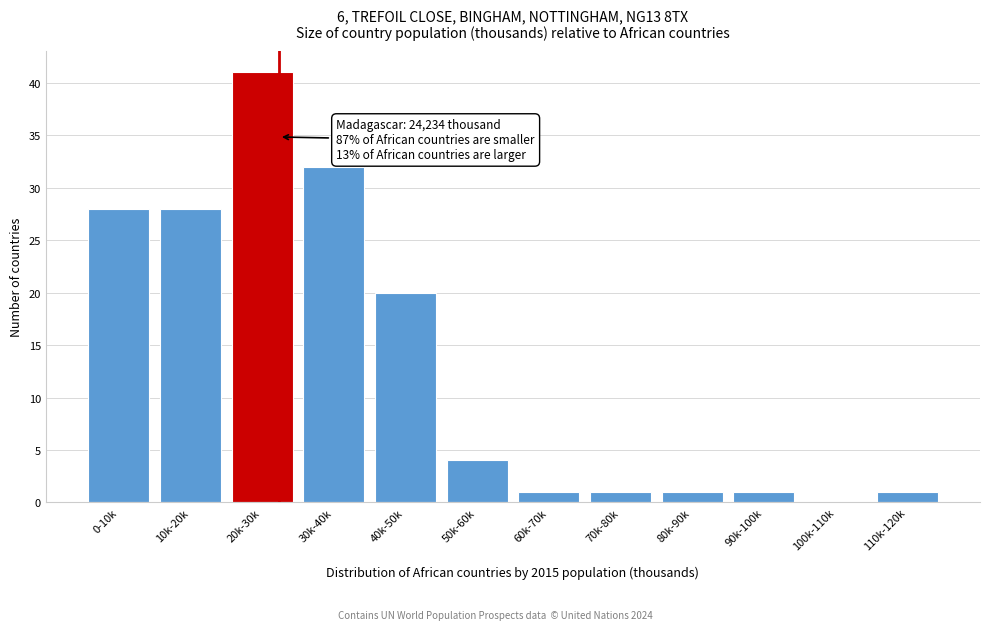

Reading right to left, transcribe all the data shown in this chart.

110k-120k=1	100k-110k=0	90k-100k=1	80k-90k=1	70k-80k=1	60k-70k=1	50k-60k=4	40k-50k=20	30k-40k=32	20k-30k=41	10k-20k=28	0-10k=28